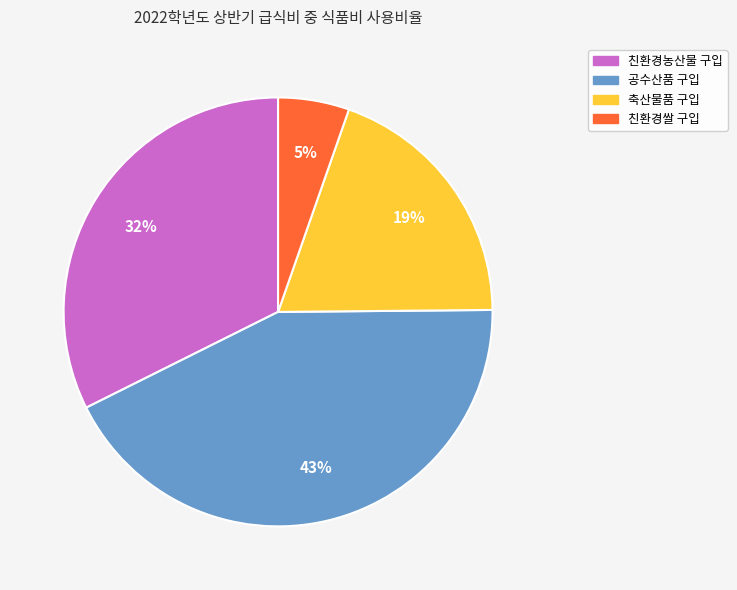

Count the number of slices in the pie.

4